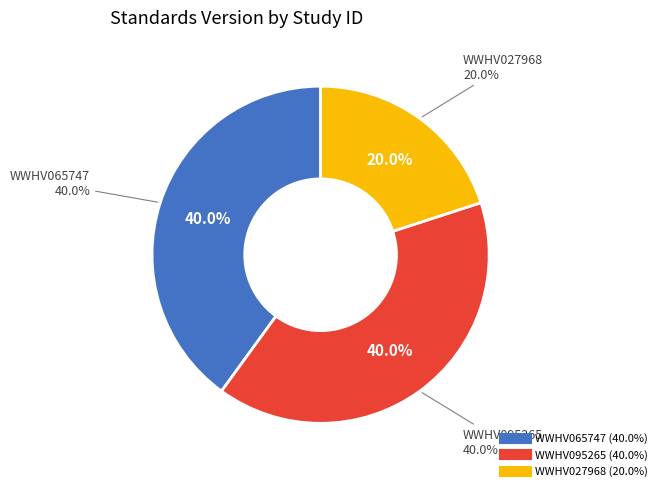

Does any single category account for the majority?

No